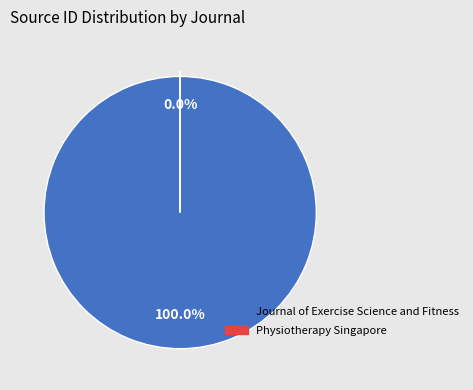

What percentage is the Journal of Exercise Science and Fitness slice, to the nearest percent?

100%